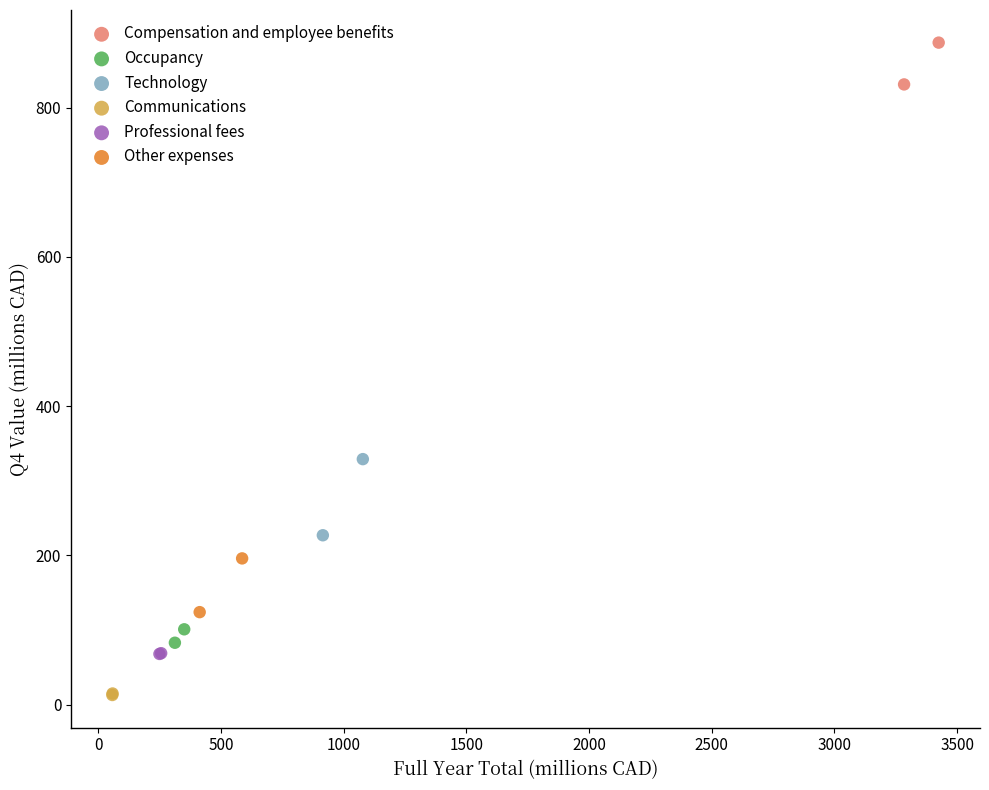

Which series contains the highest Y value?

Compensation and employee benefits